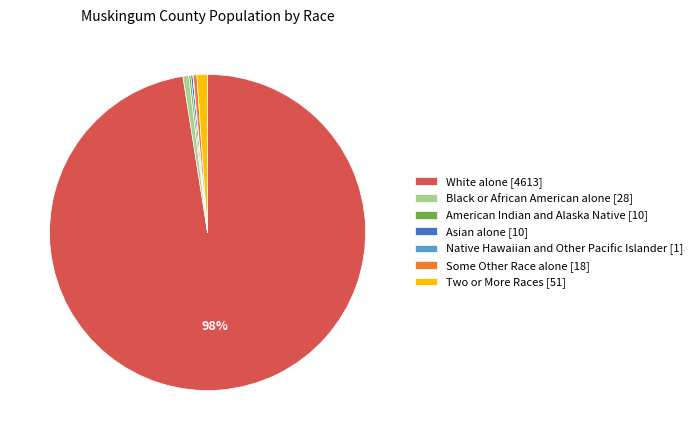

To the nearest percent, what is the average slice percentage?

14%